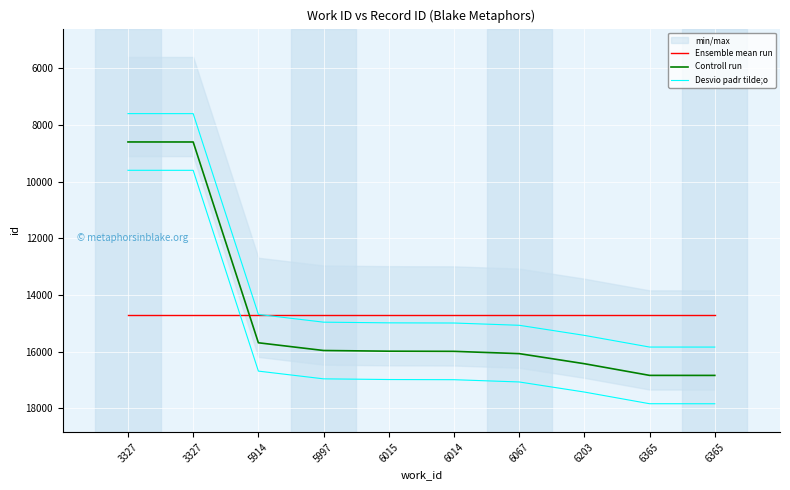

Which category has the lowest value across all series?

3327